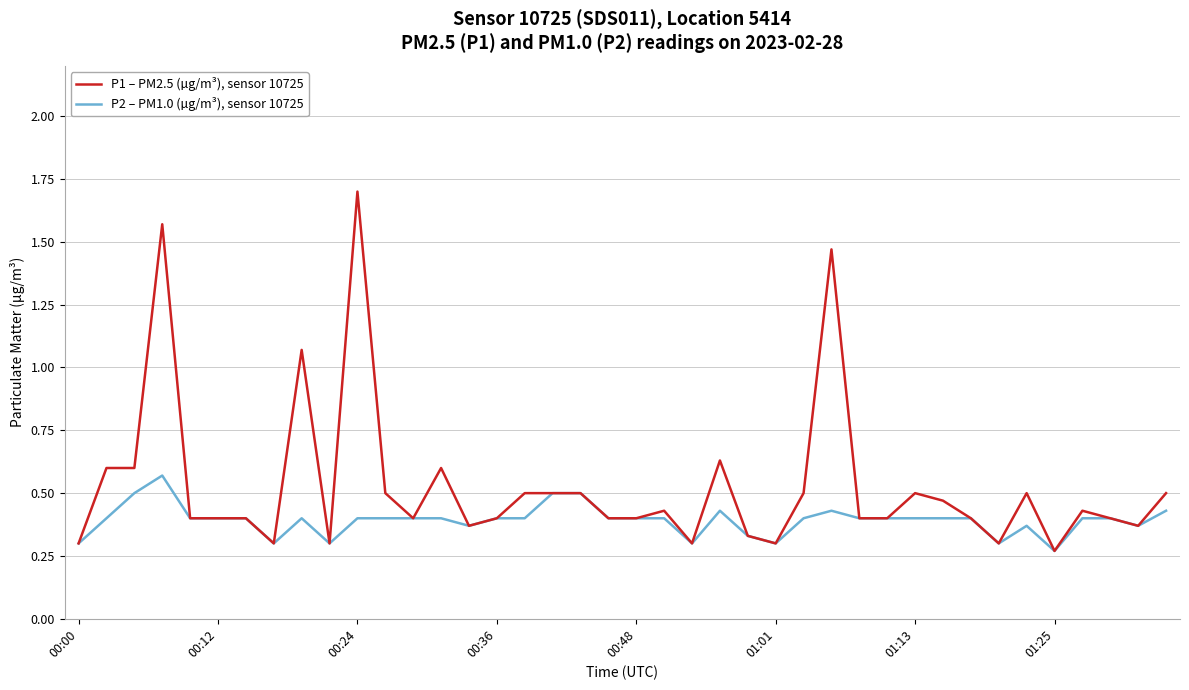

True or false: P2 – PM1.0 (µg/m³), sensor 10725 has more than 2 interior local peaks.

True